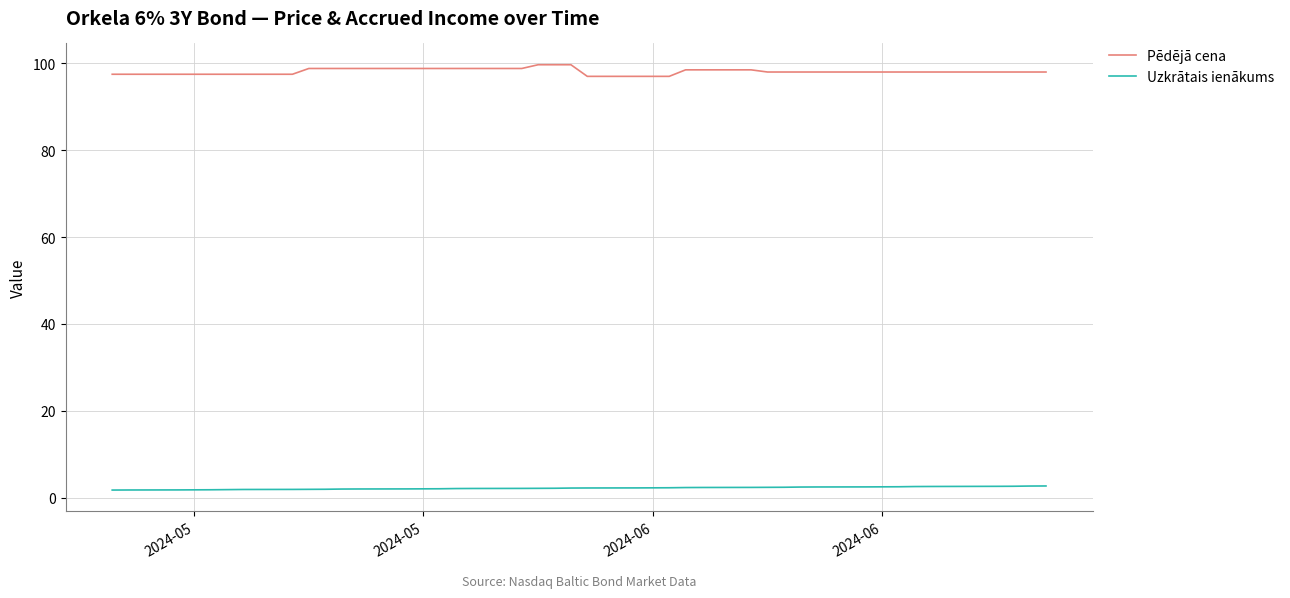

What is the average value of the Uzkrātais ienākums series?

2.2